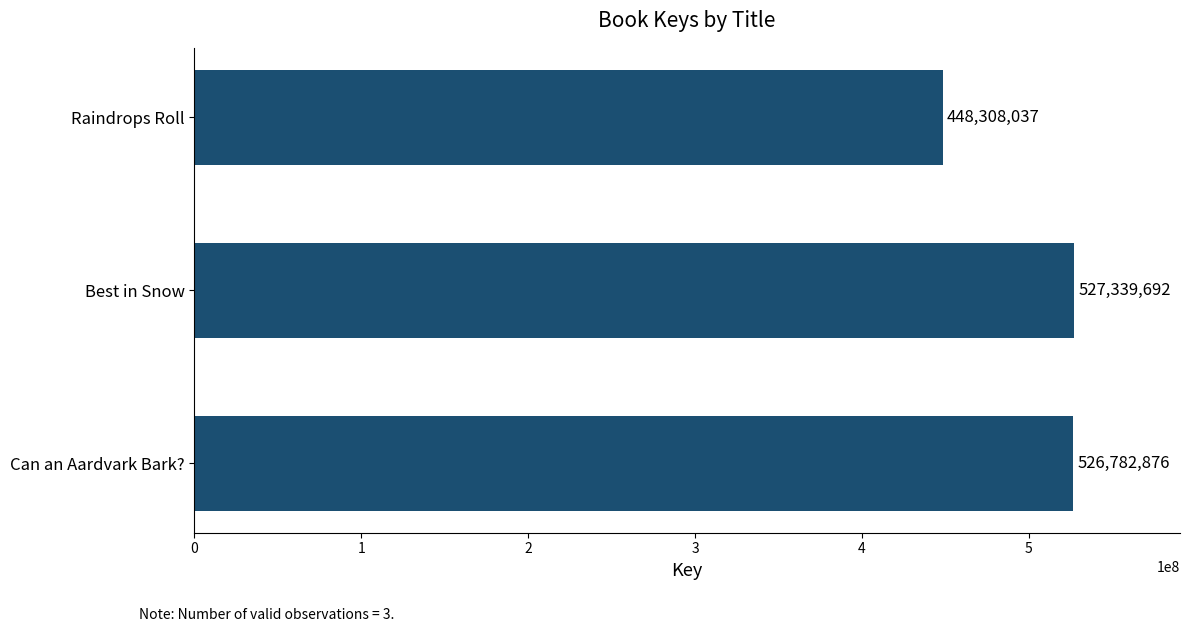

What is the sum of all values?

1502430605